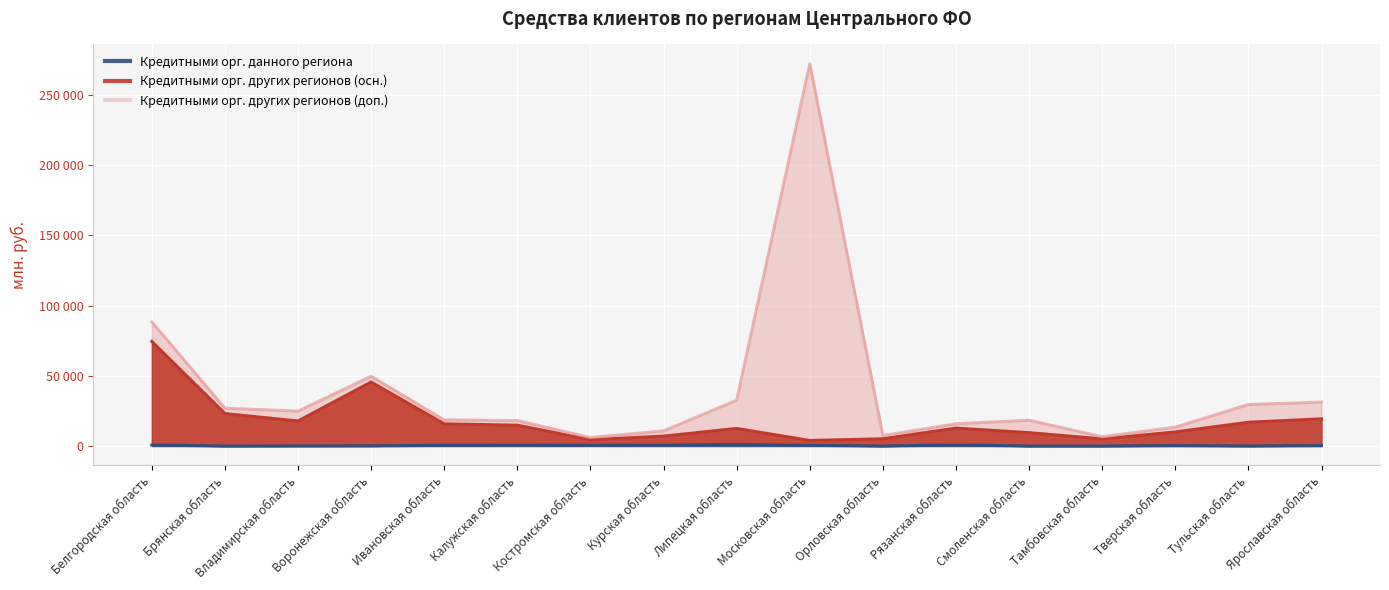

At which label does Кредитными орг. данного региона first exceed 289?

Белгородская область